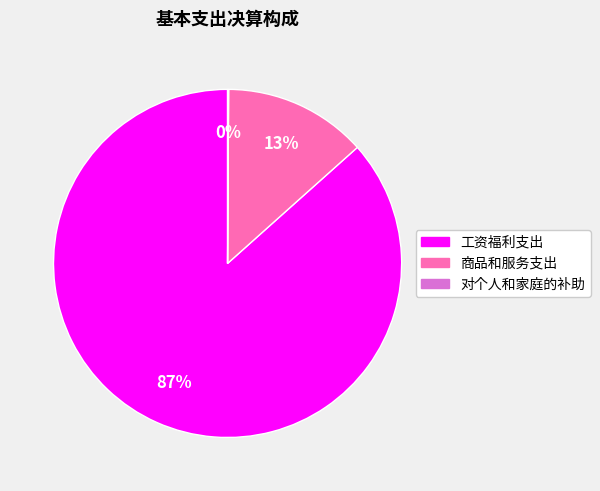

Is it true that 商品和服务支出 is 13% of the pie?

True